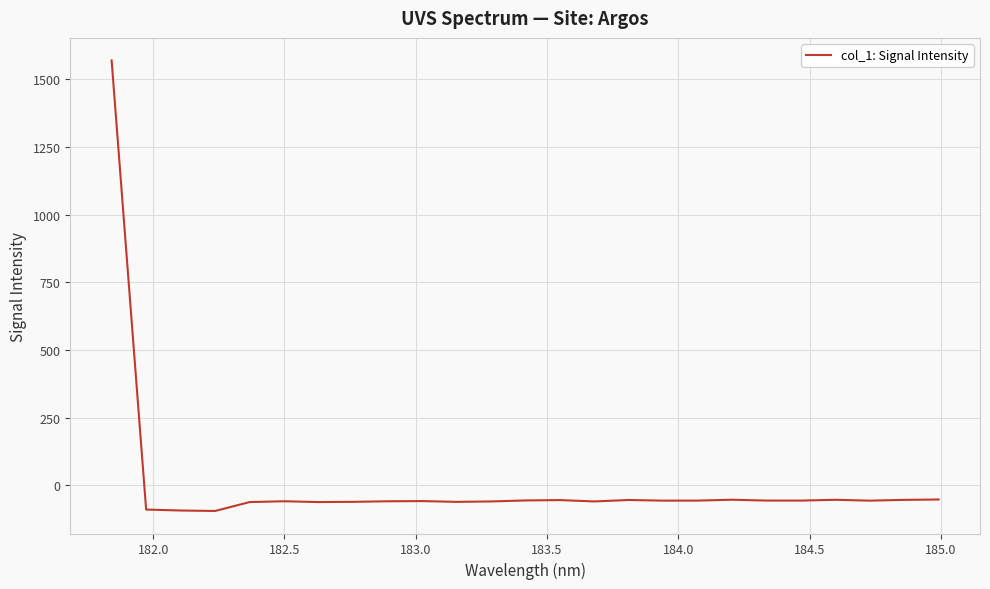

What is the difference between the maximum and minimum values?

1665.2